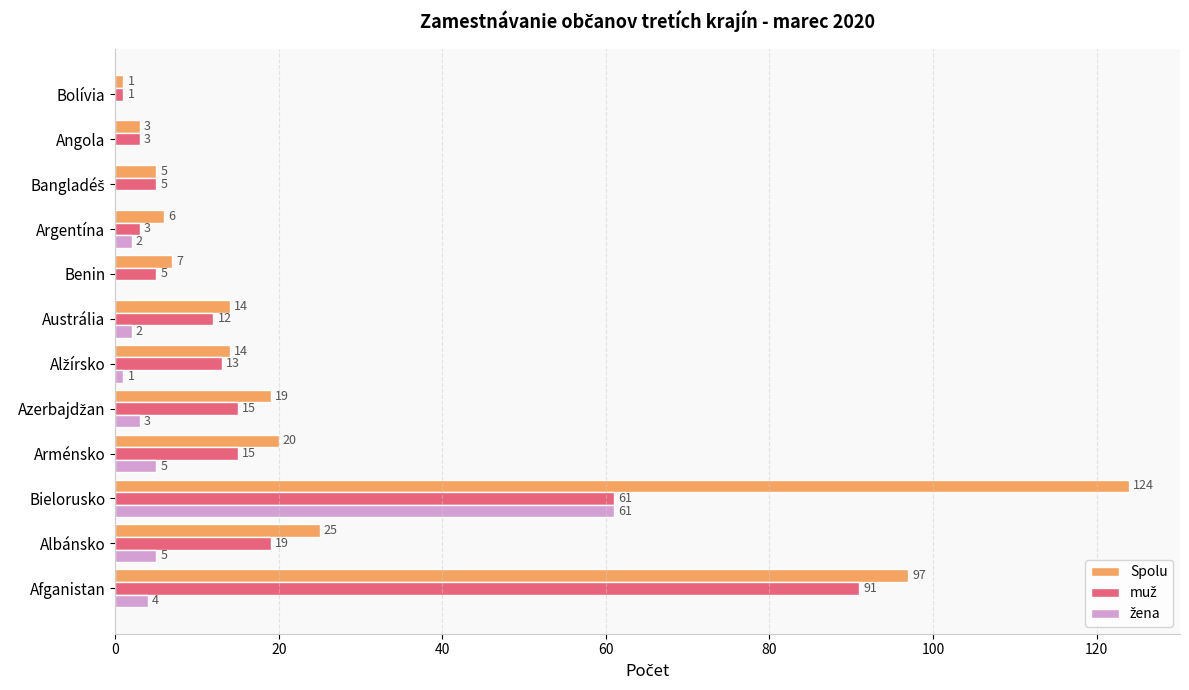

Where is Spolu nearest to the value 62?

Afganistan